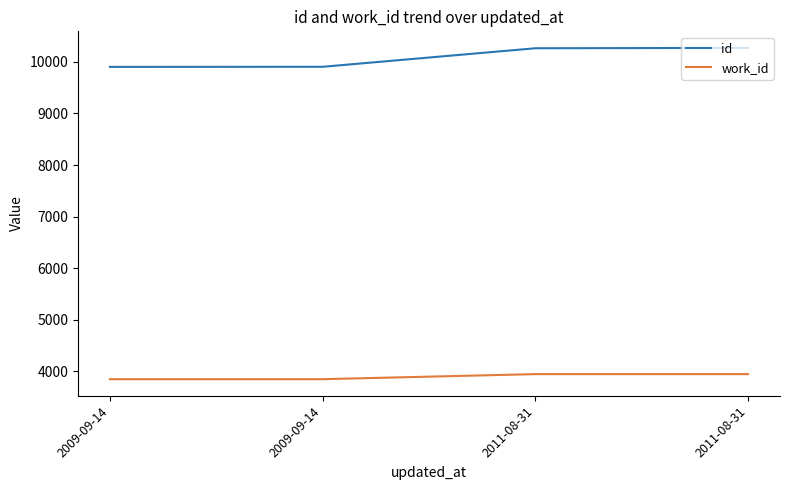

How many categories are shown in the chart?

4